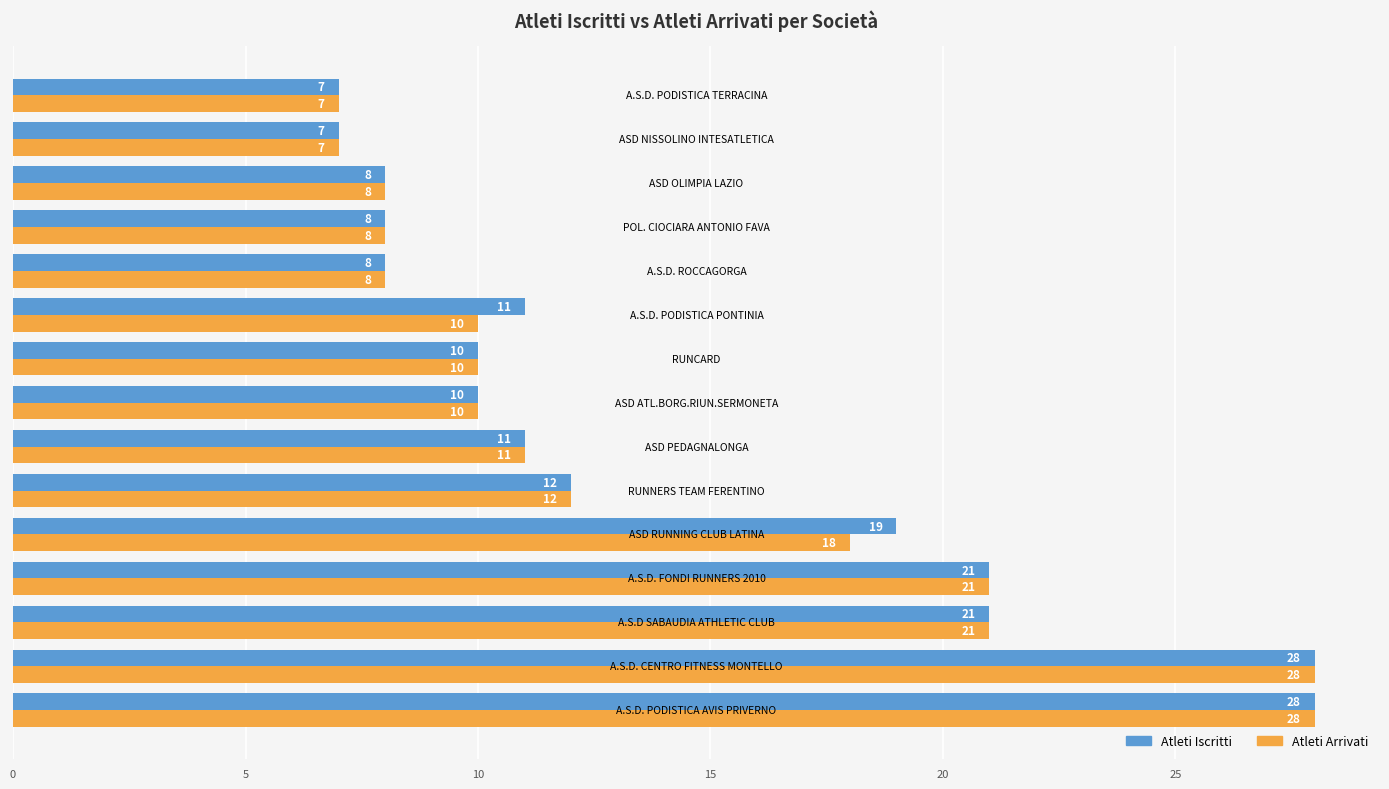

Rank the series by their average value, from lowest to highest.

Atleti Arrivati, Atleti Iscritti